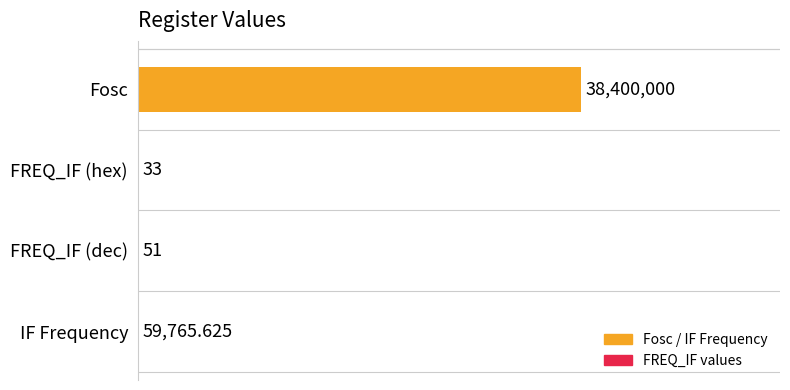

Are the bars horizontal?

Yes